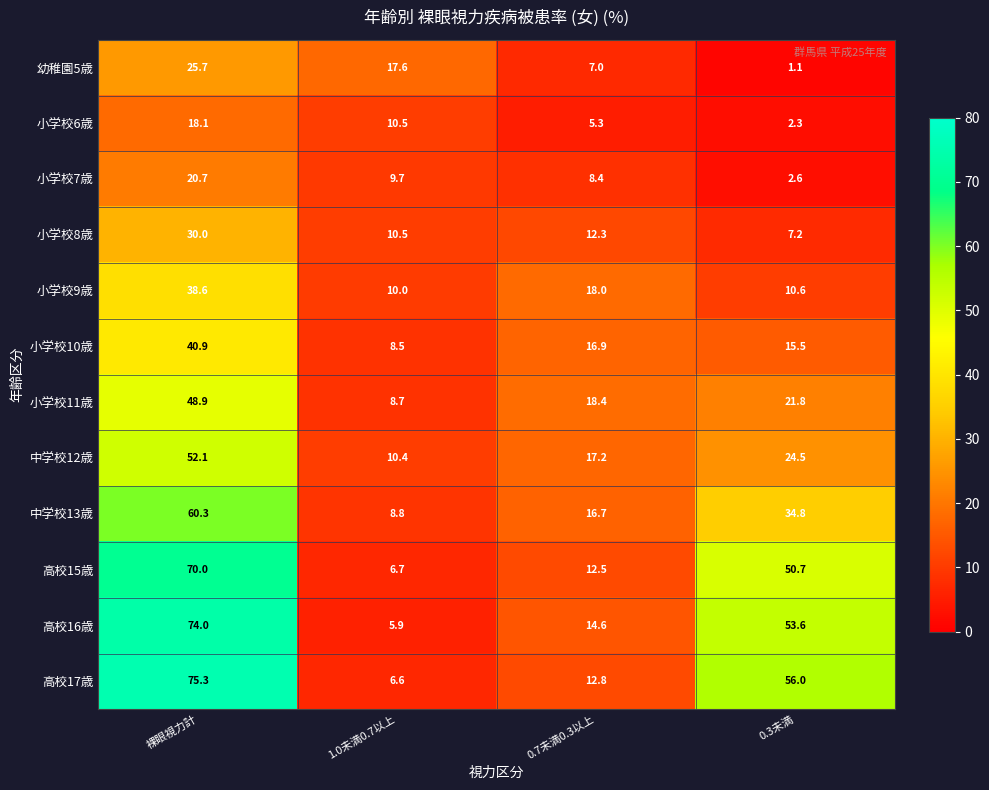

What is the approximate value of 中学校13歳 at 0.3未満?

34.8